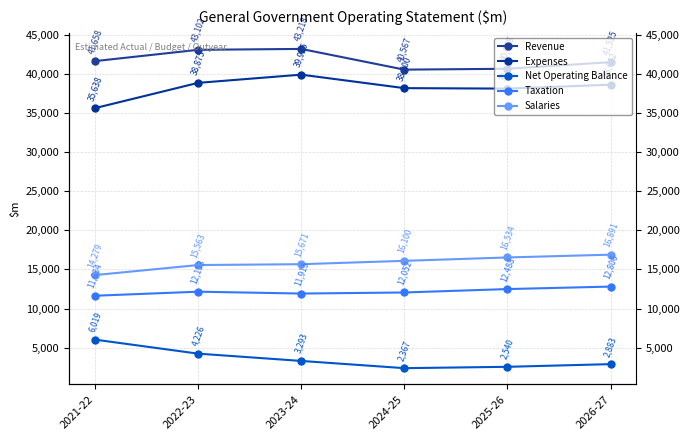

What is the difference between the highest and lowest values at 2021-22?

35639